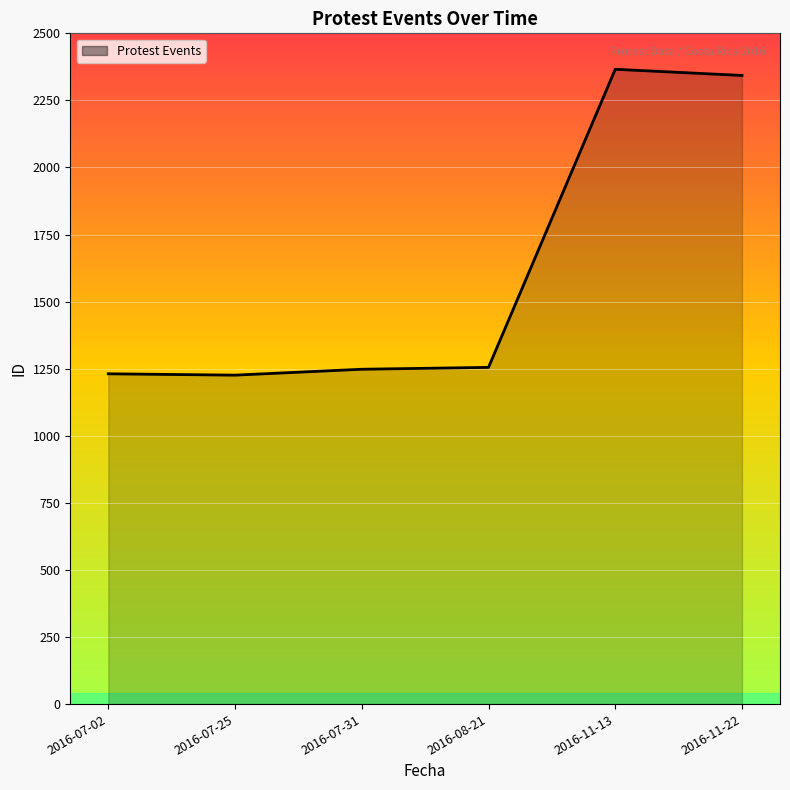

What is the sum of all values?

9669